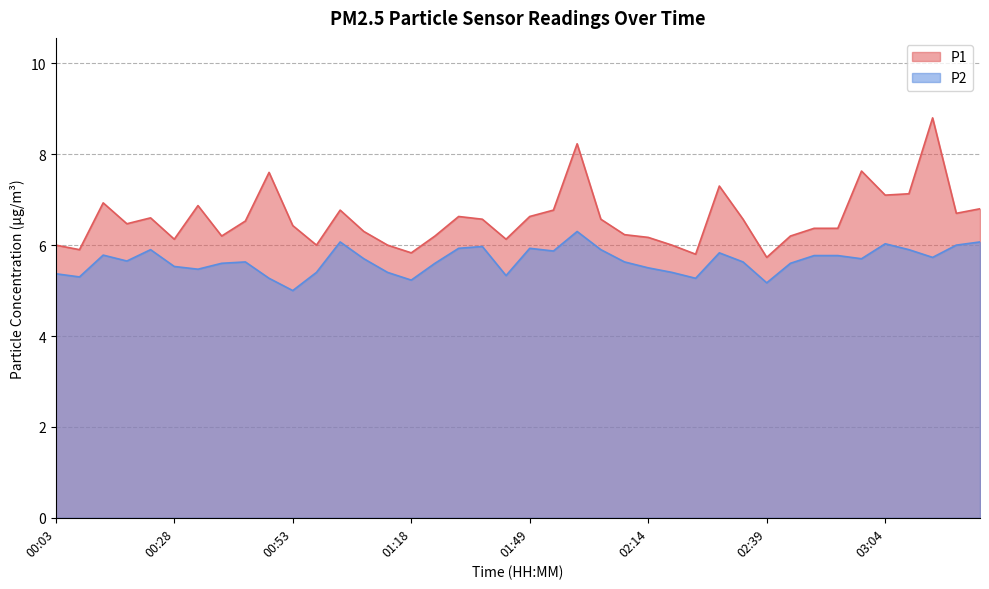

Which category has the highest value across all series?

03:14